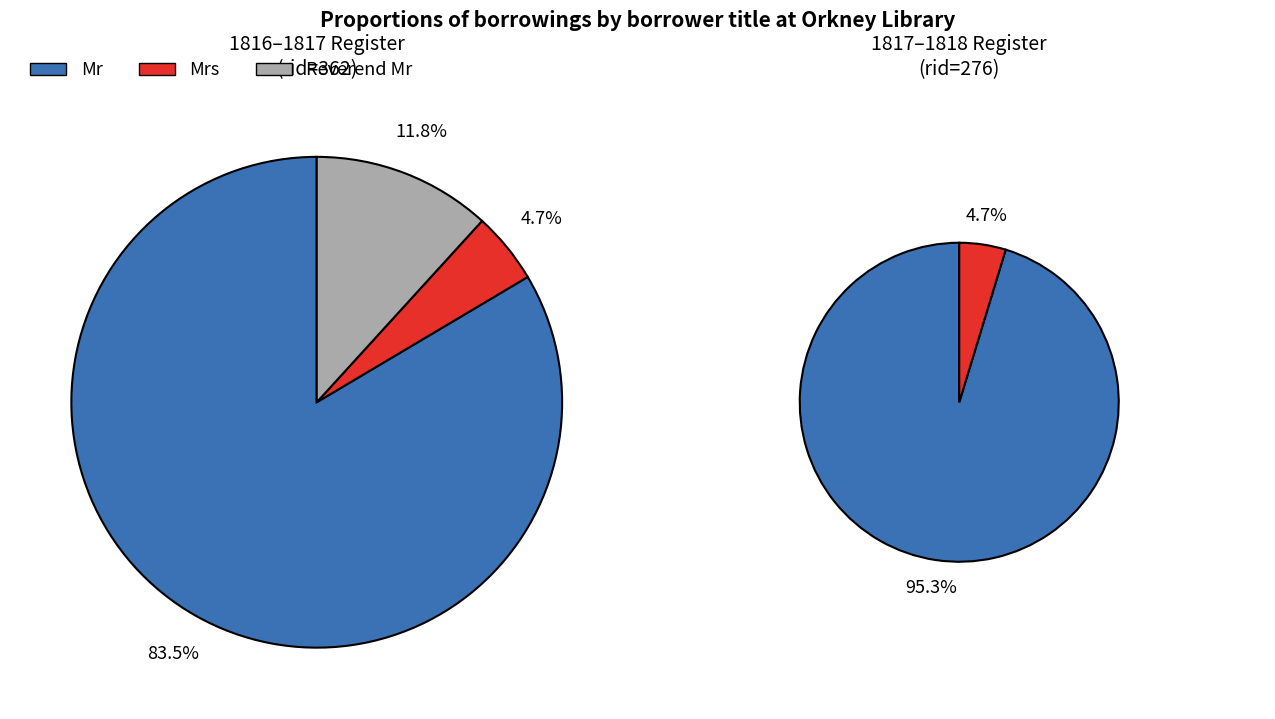

True or false: Traill accounts for 1% of the total.

False